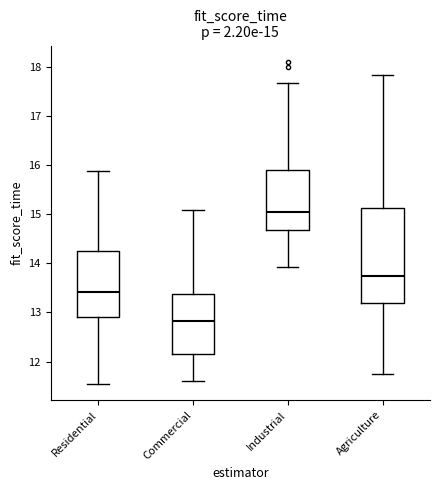

Which box's median line is the lowest?

Commercial